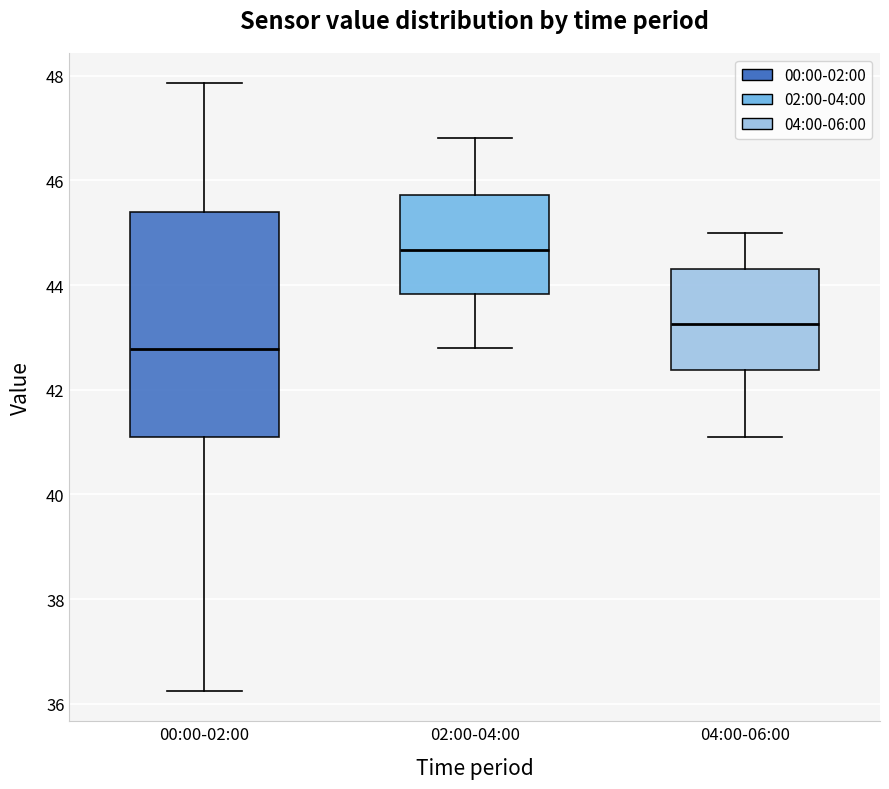

Reading left to right, transcribe this box plot: for each box, give where its median line is, the range the box spans, and where its two whiskers end, as read against the y-axis. The values are not printed on the chart, so give them approximately, as read against the axis.

00:00-02:00: median 42.8, box 41.2 to 45.4, whiskers 36.2 to 47.8
02:00-04:00: median 44.6, box 43.8 to 45.8, whiskers 42.8 to 46.8
04:00-06:00: median 43.2, box 42.4 to 44.4, whiskers 41.2 to 45.0